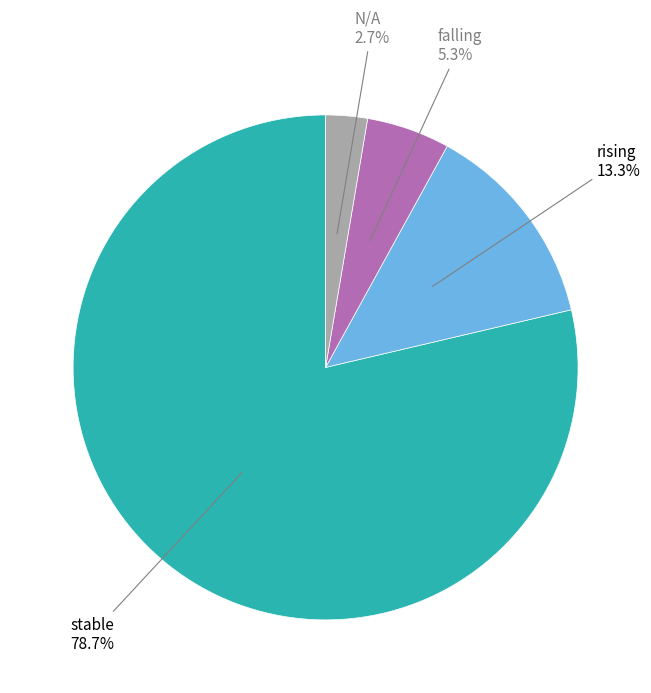

Count the number of slices in the pie.

4